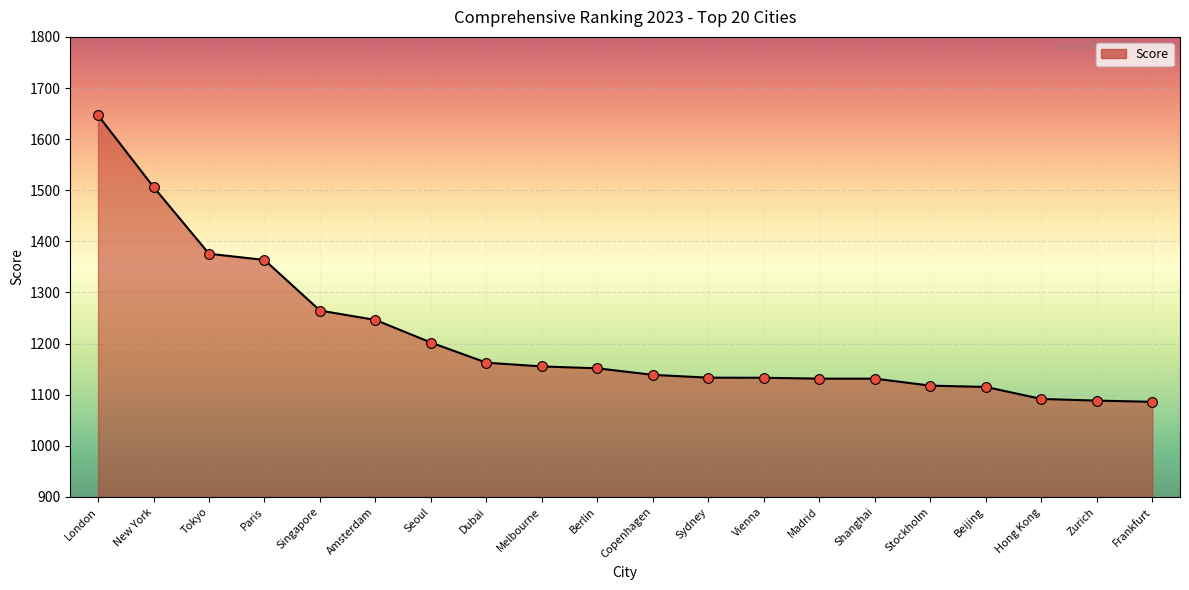

Between Melbourne and Sydney, which is larger?

Melbourne